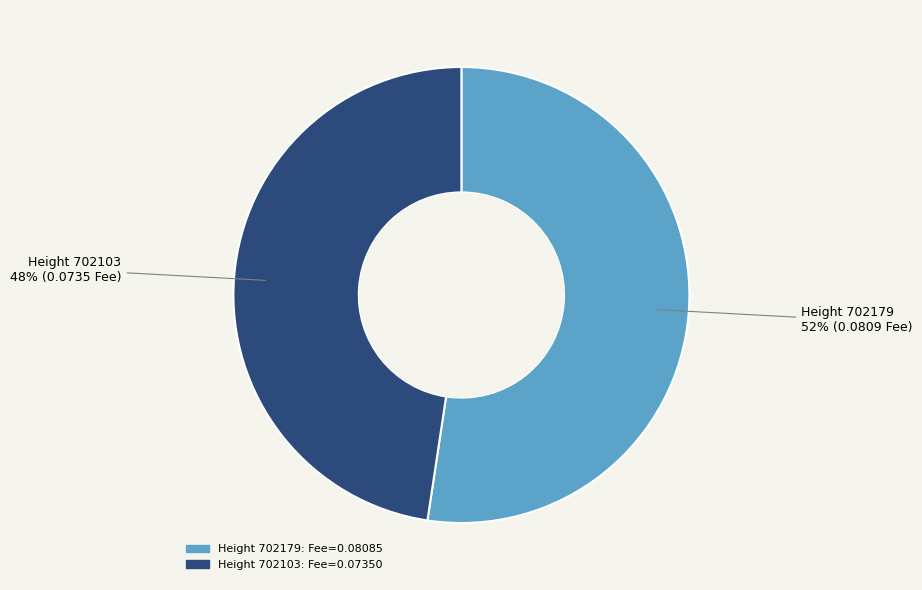

How many slices are in this pie chart?

2